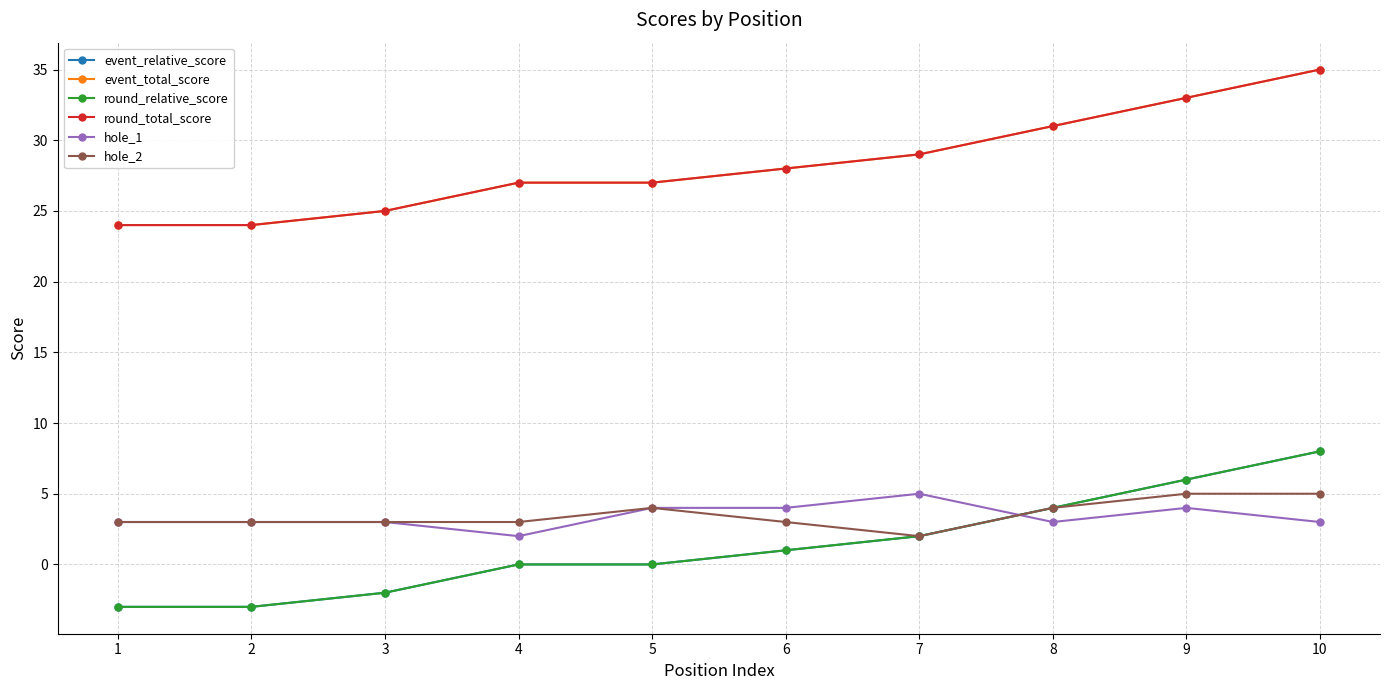

Which series has the largest range (max minus min)?

event_relative_score